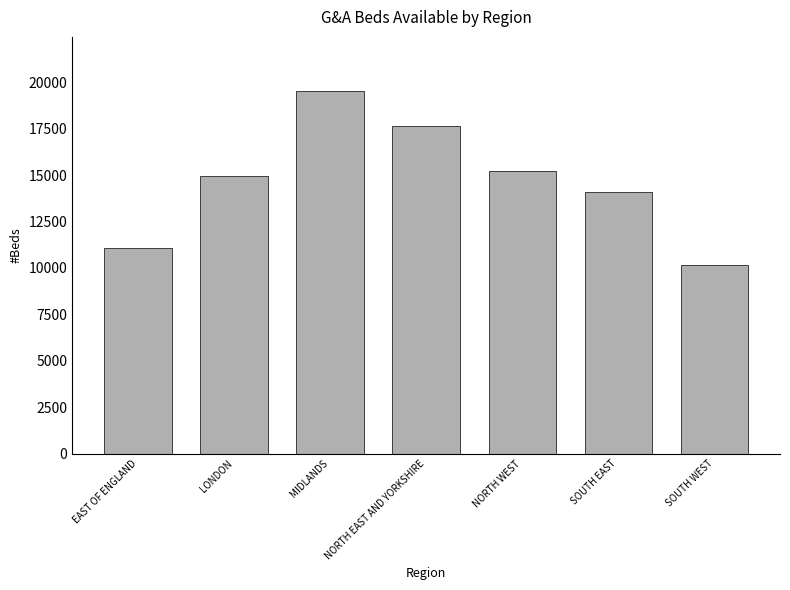

Reading left to right, transcribe all the data shown in this chart.

11076	14926	19514	17640	15231	14094	10152